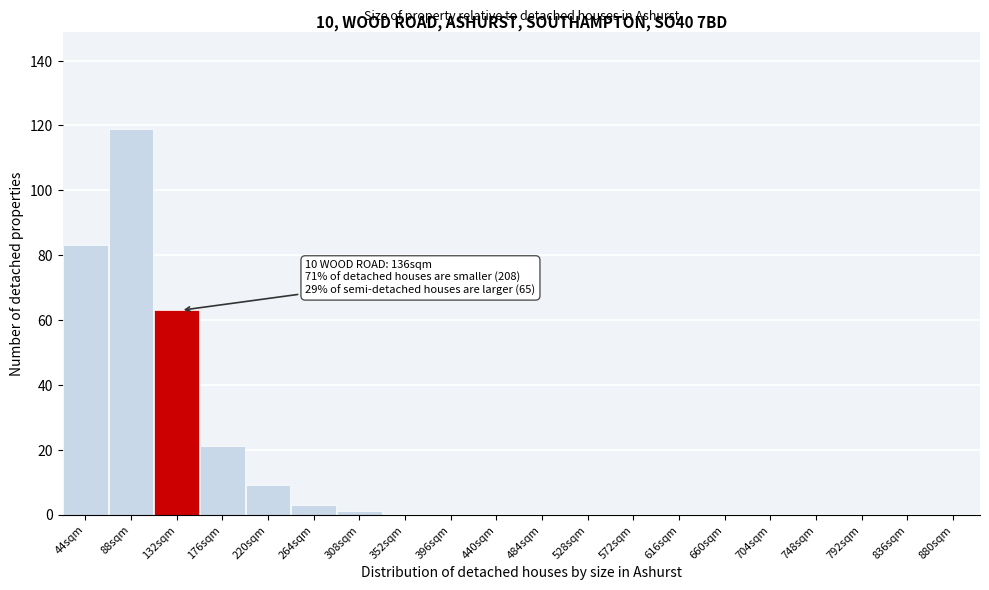

Reading left to right, transcribe all the data shown in this chart.

44sqm=83	88sqm=119	132sqm=63	176sqm=21	220sqm=9	264sqm=3	308sqm=1	352sqm=0	396sqm=0	440sqm=0	484sqm=0	528sqm=0	572sqm=0	616sqm=0	660sqm=0	704sqm=0	748sqm=0	792sqm=0	836sqm=0	880sqm=0